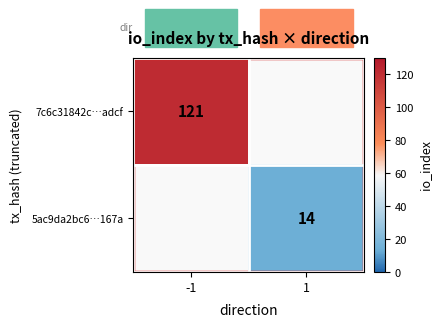

Is it true that 7c6c31842c…adcf equals 121 at -1?

True